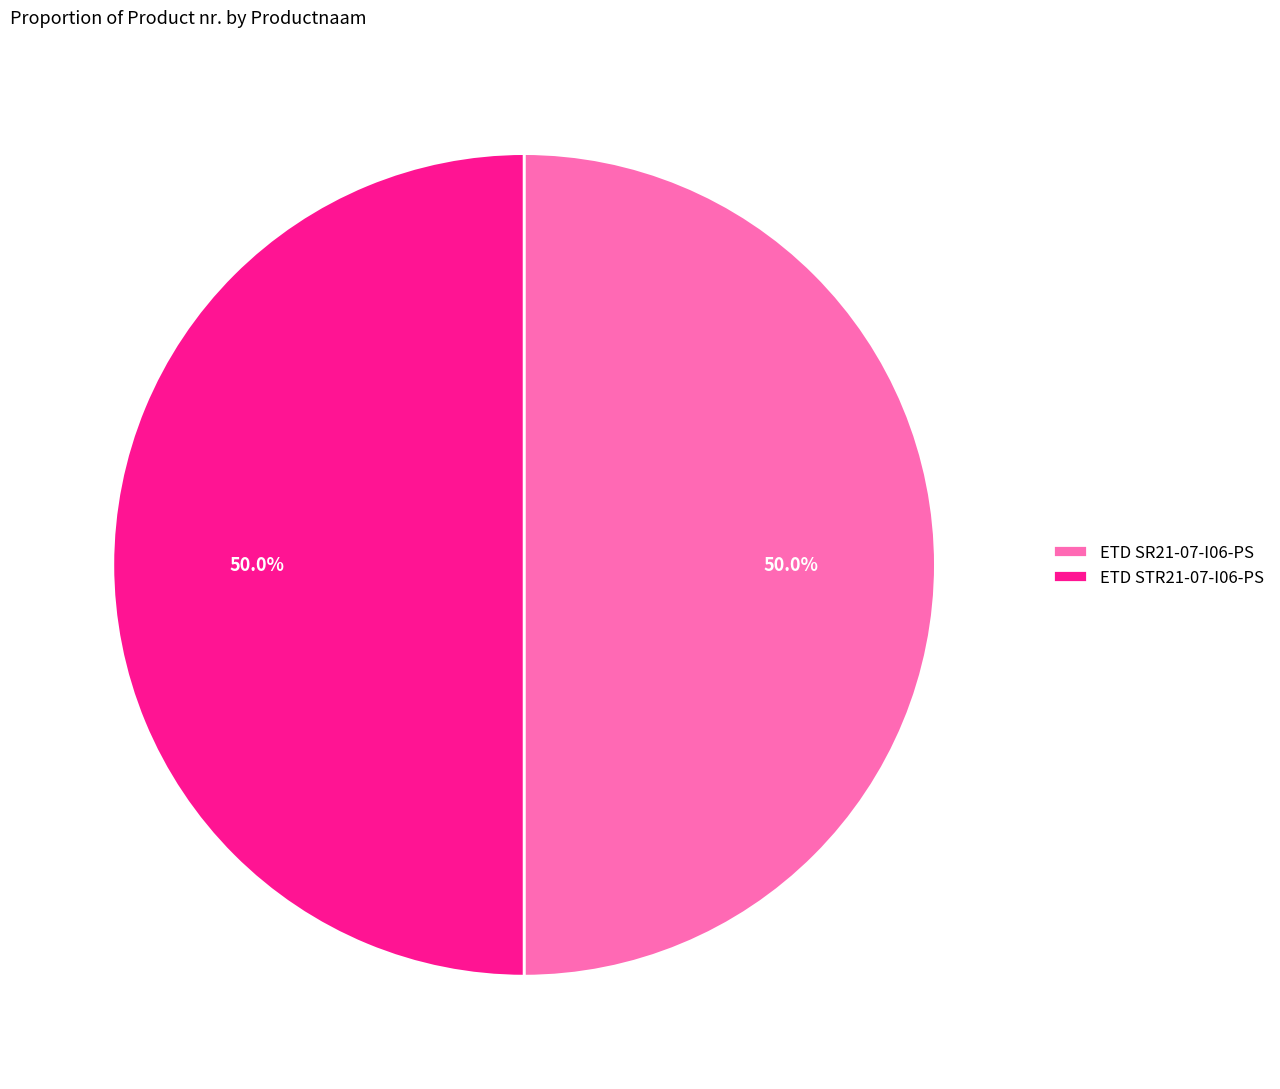

The ETD SR21-07-I06-PS slice represents 40% of the pie. True or false?

False